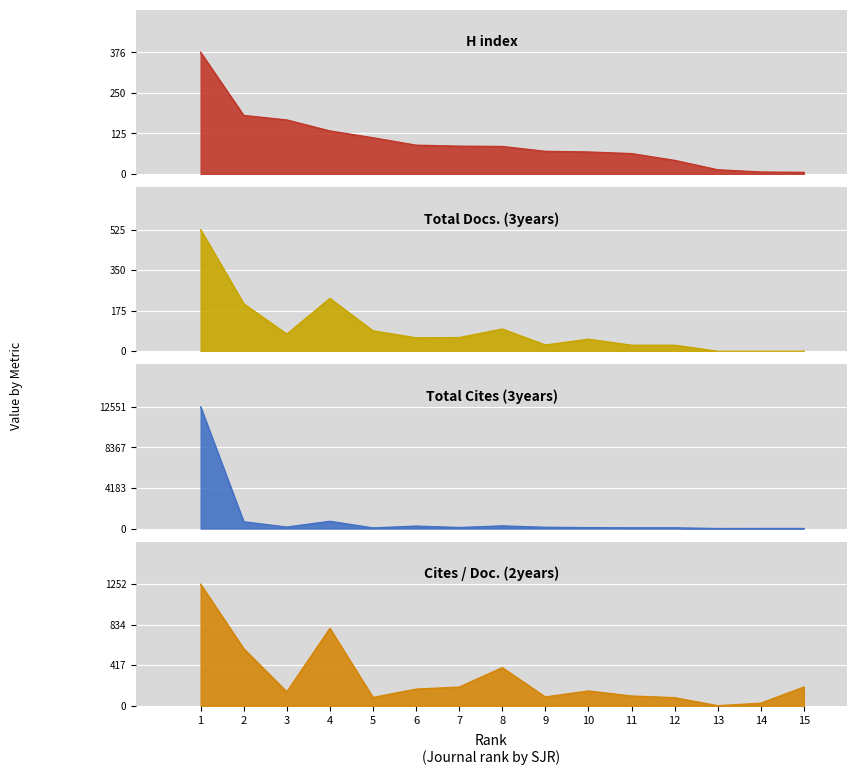

Which label corresponds to the smallest value in the chart?

13